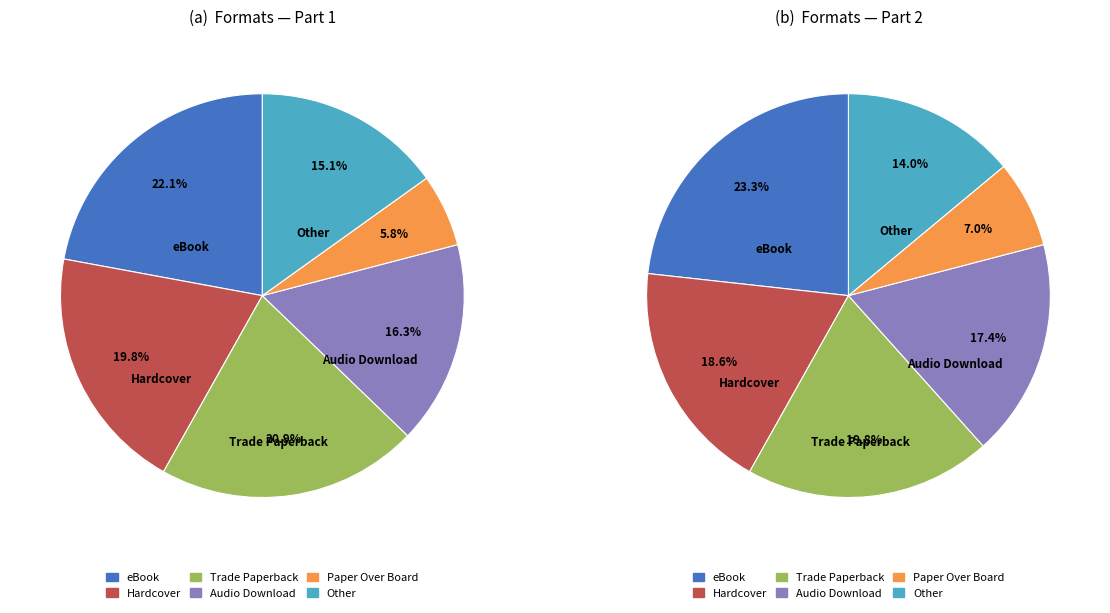

To the nearest percent, what portion does eBook represent?

22%